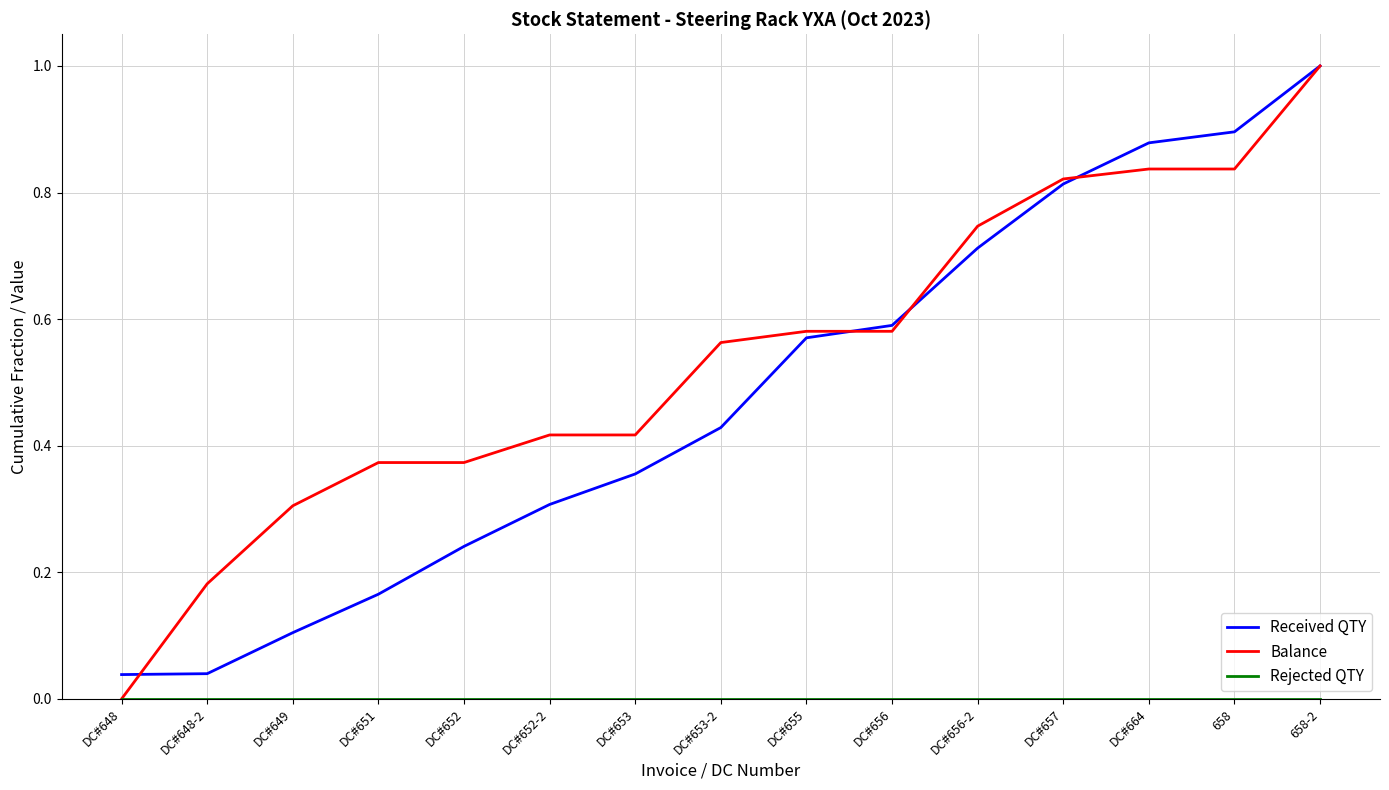

Count the number of categories in the chart.

15